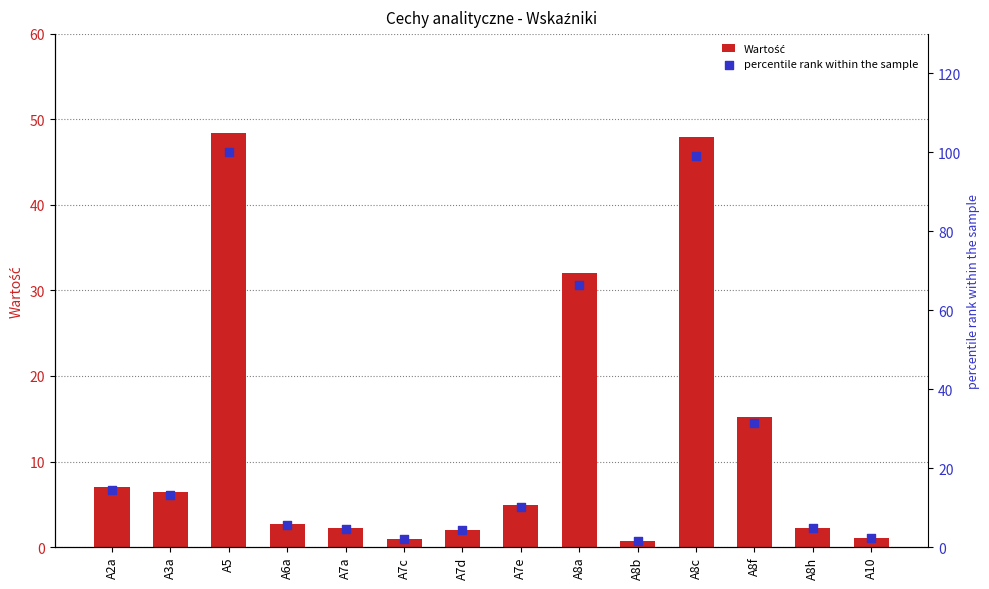

At which category is the sum across all series the highest?

A5